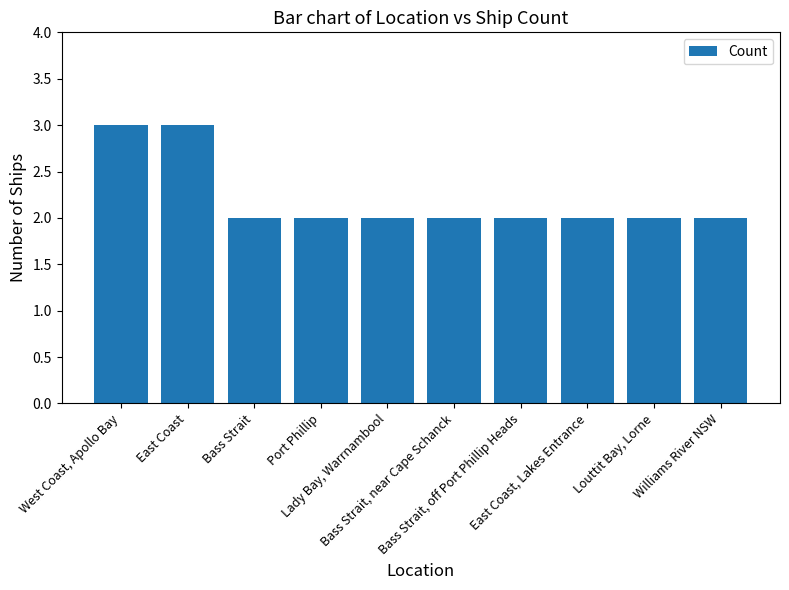

Does the chart contain any negative values?

No